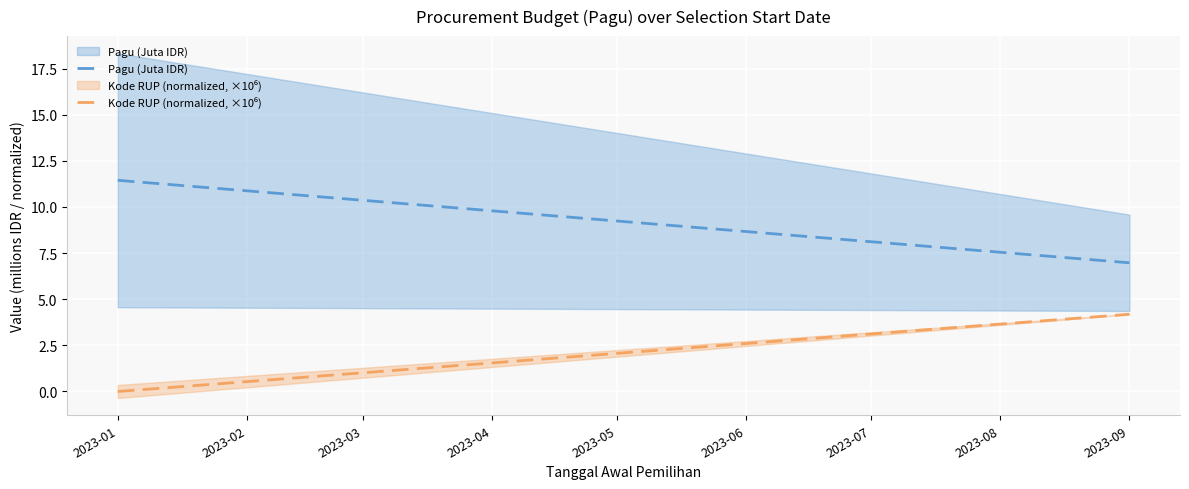

How many lines are shown in the chart?

2